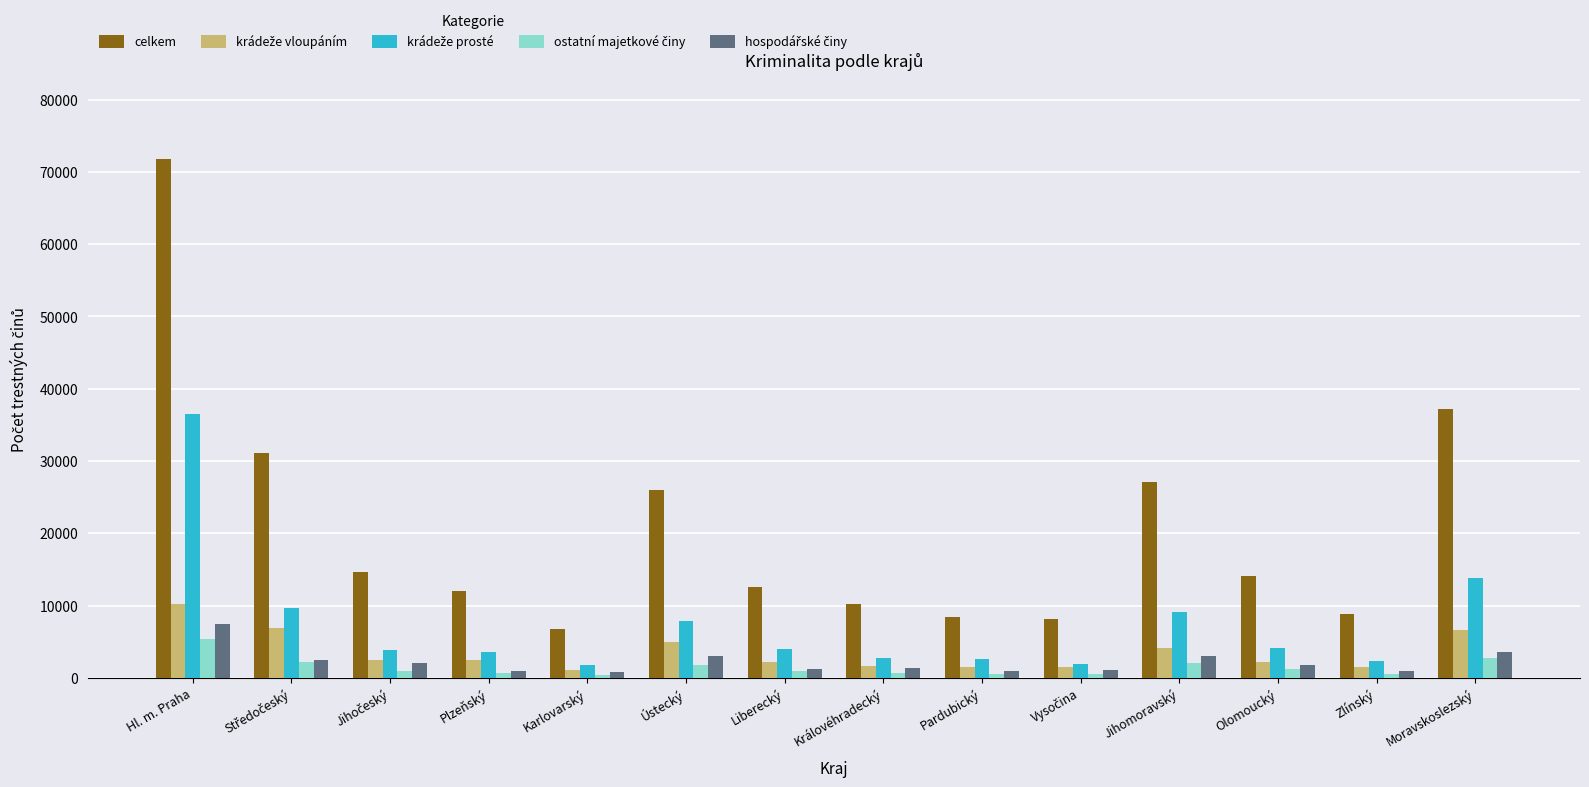

At which category is the sum across all series the highest?

Hl. m. Praha